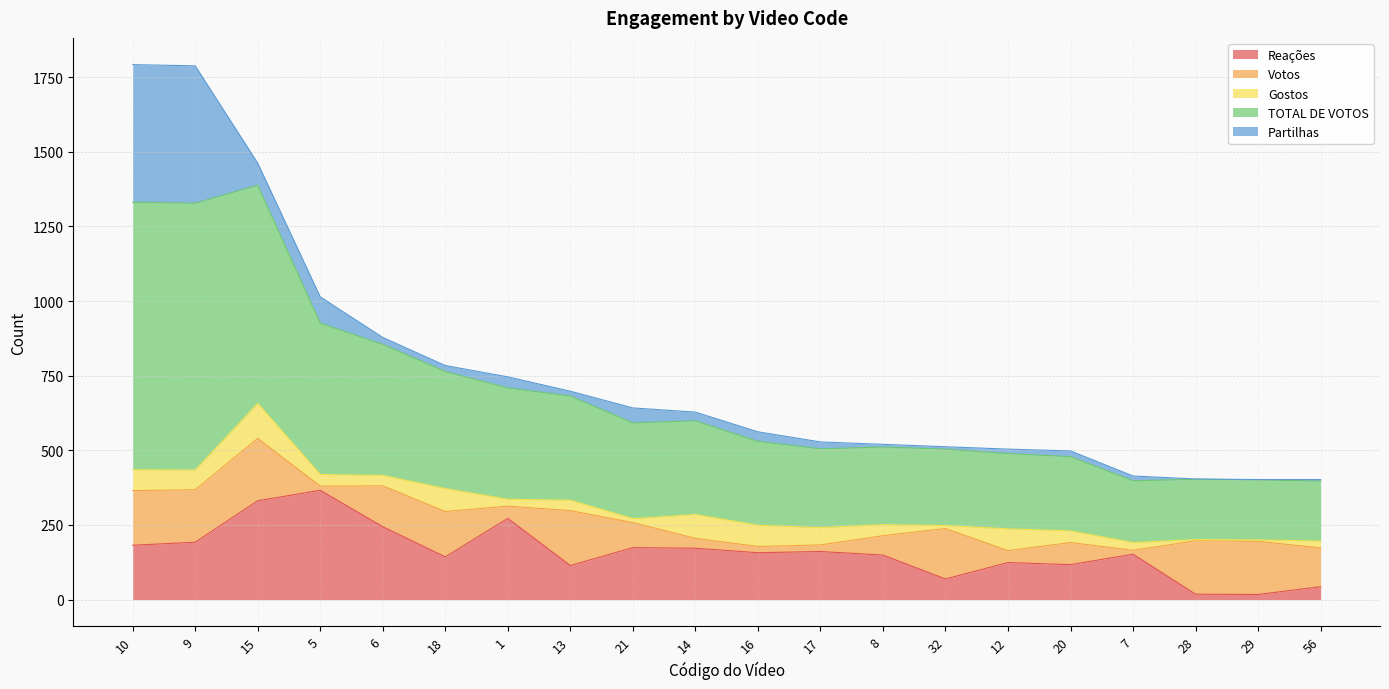

Is the value of Votos at 29 greater than the value of Gostos at 15?

Yes